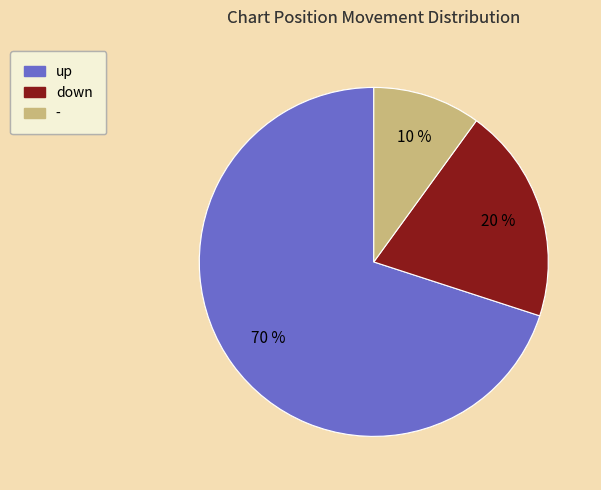

Which category has the smallest portion of the pie?

-